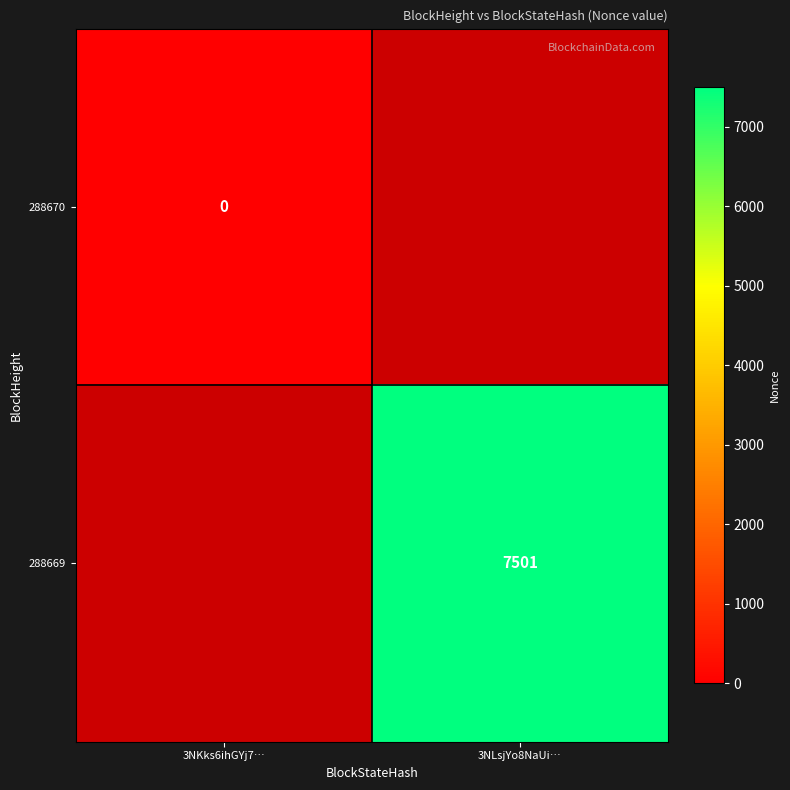

Is it true that 288669 equals 7501.0 at 3NLsjYo8NaUi…?

True